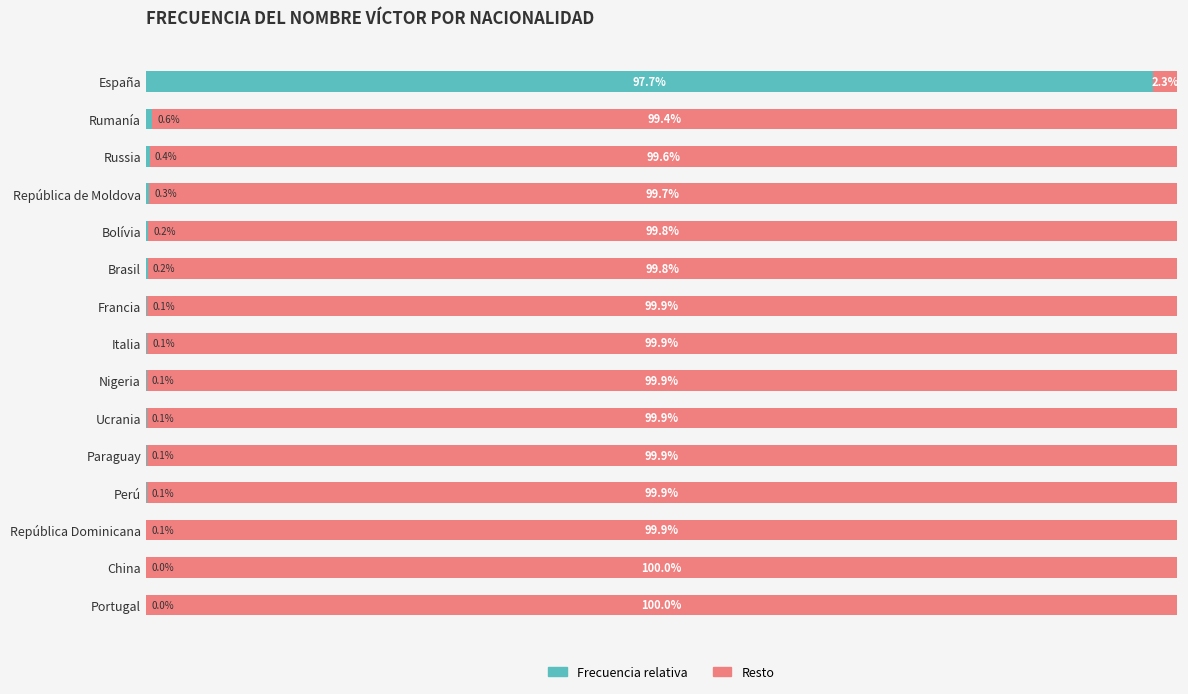

At which label does Frecuencia relativa reach its peak?

España